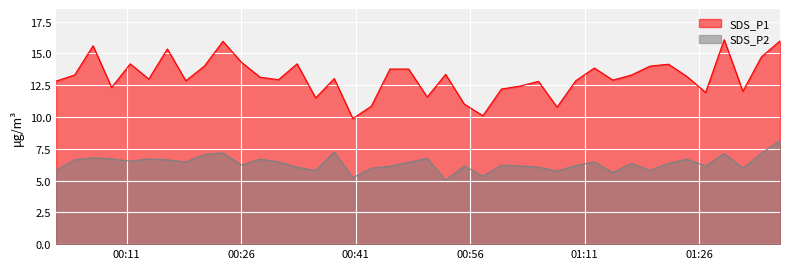

At how many categories does at least one series exceed 8?

40